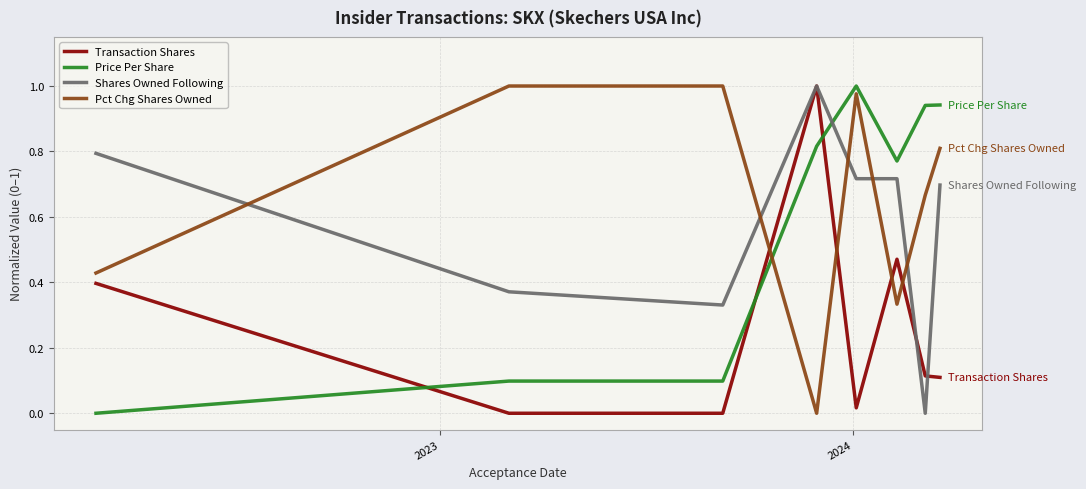

After their last crossing, which series has the higher values: Price Per Share or Pct Chg Shares Owned?

Price Per Share